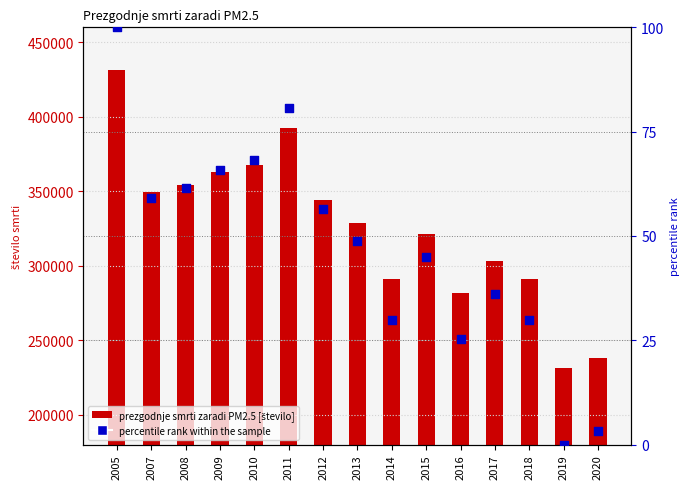

Which series has the largest total across all categories?

prezgodnje smrti zaradi PM2.5 [število]